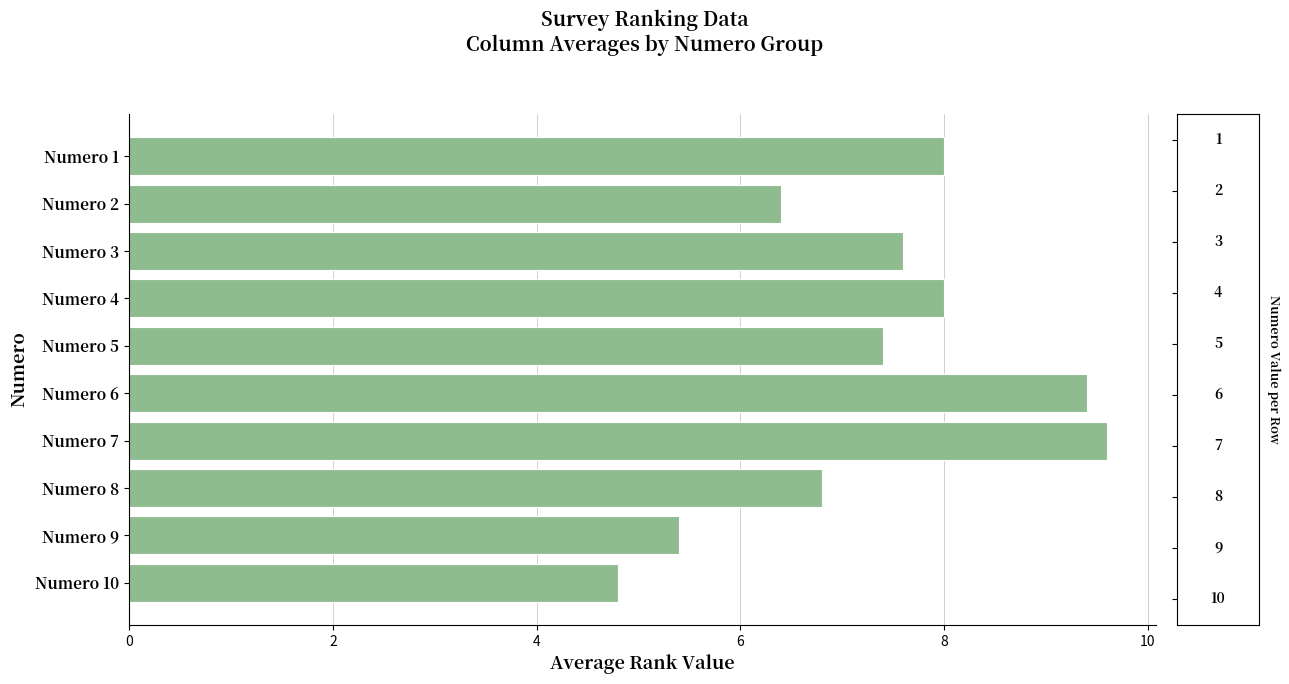

What is the sum of all values?

73.4